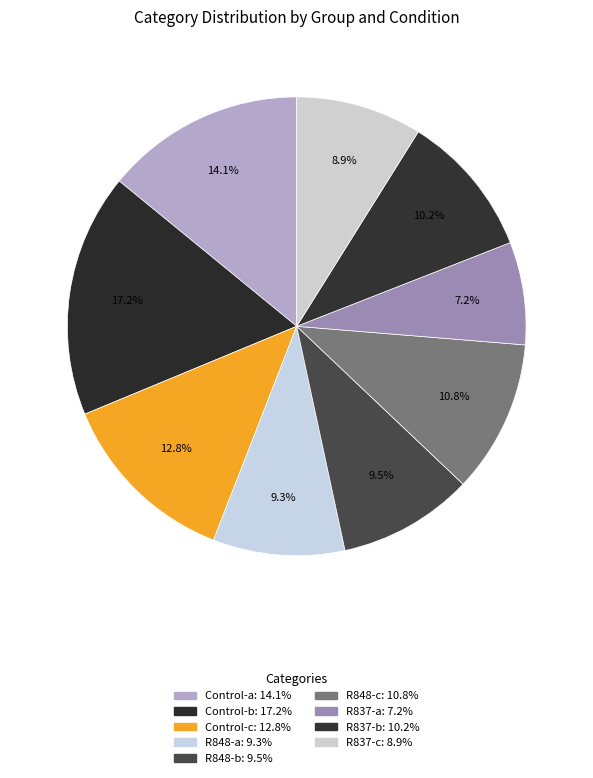

Count the number of slices in the pie.

9